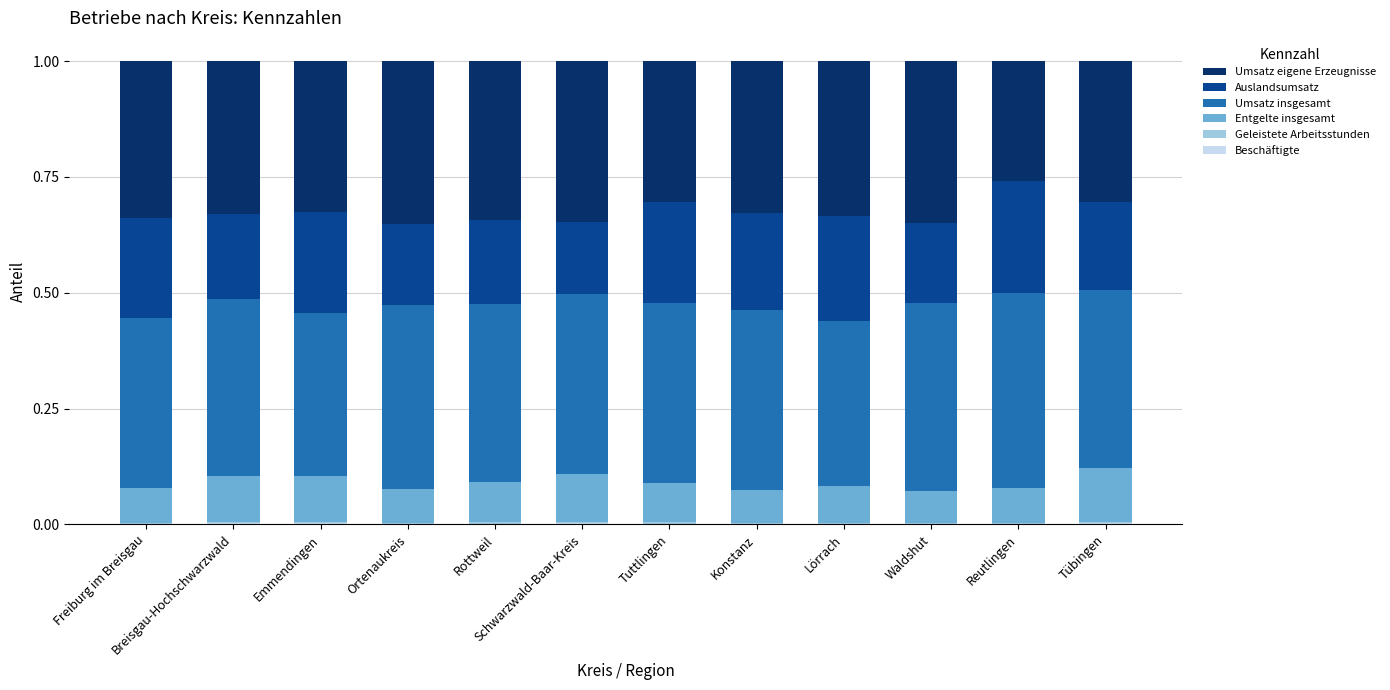

Count the number of data series in this chart.

6